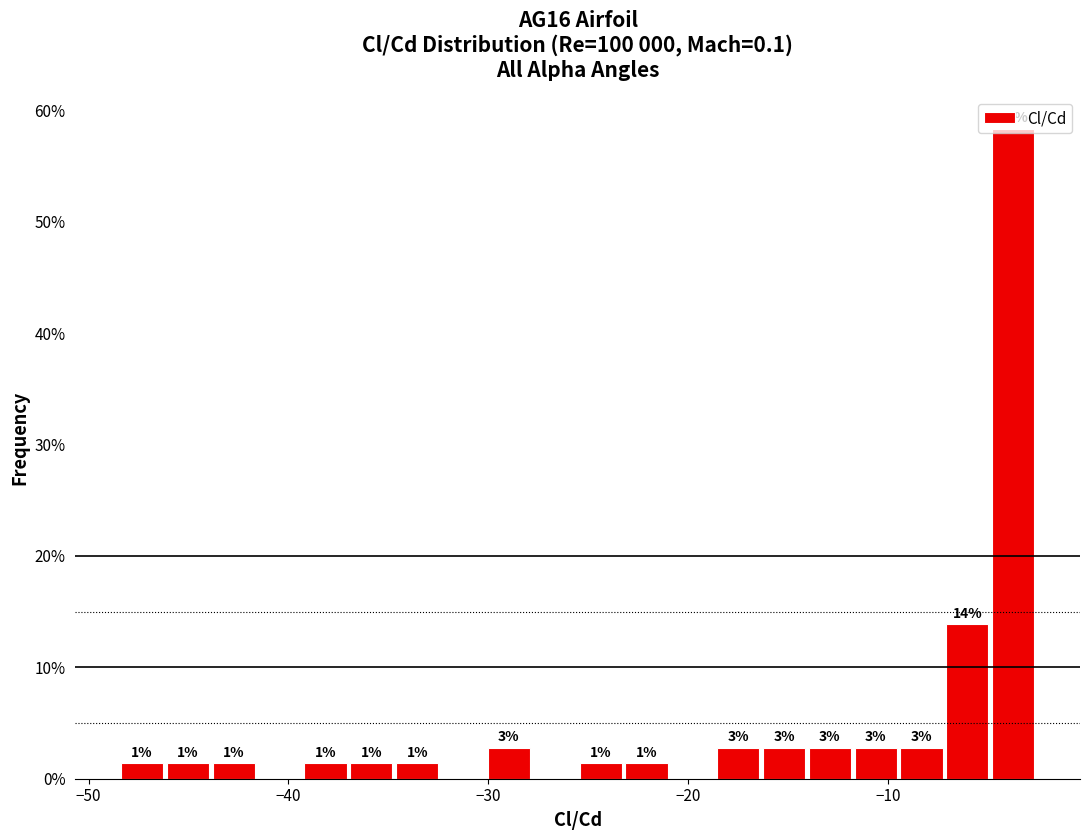

Around what value on the x-axis is the tallest bar? Give the approximate position of its centre, as read against the axis.

-4